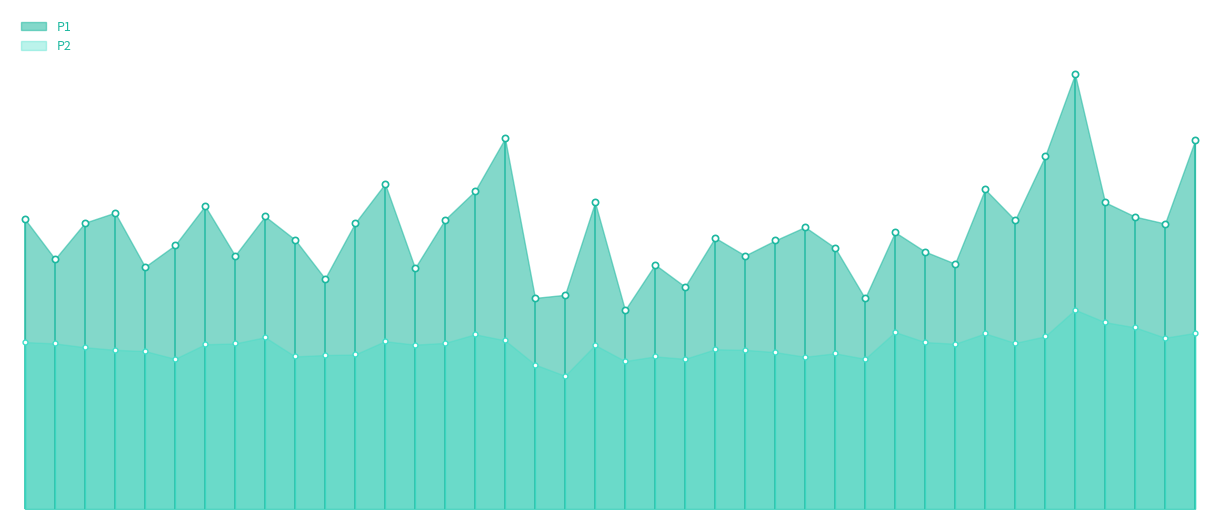

What position from the left is 00:14?

7